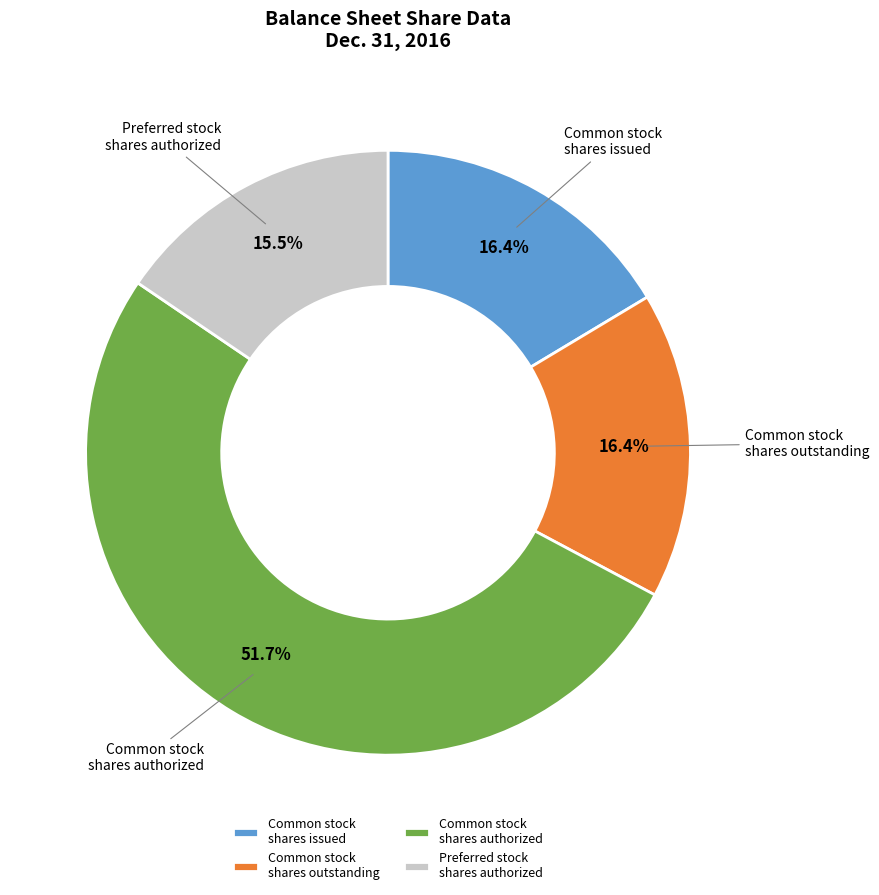

Which slice is the largest?

Common stock shares authorized